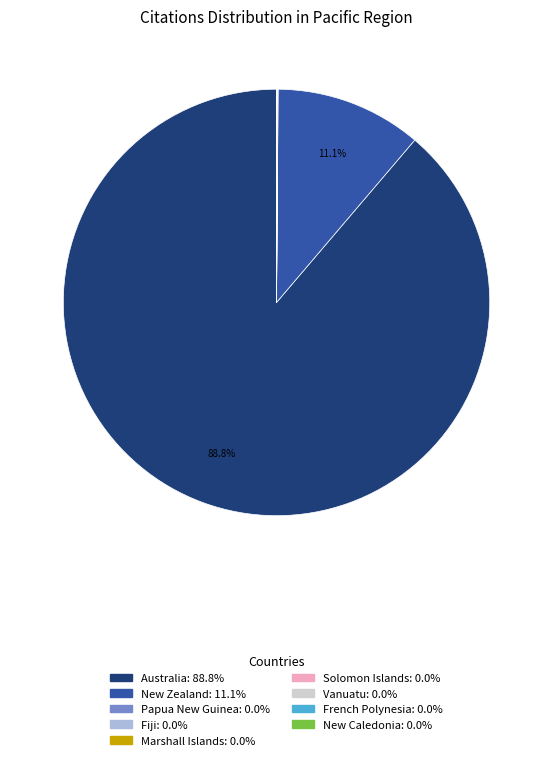

Which category accounts for the majority?

Australia